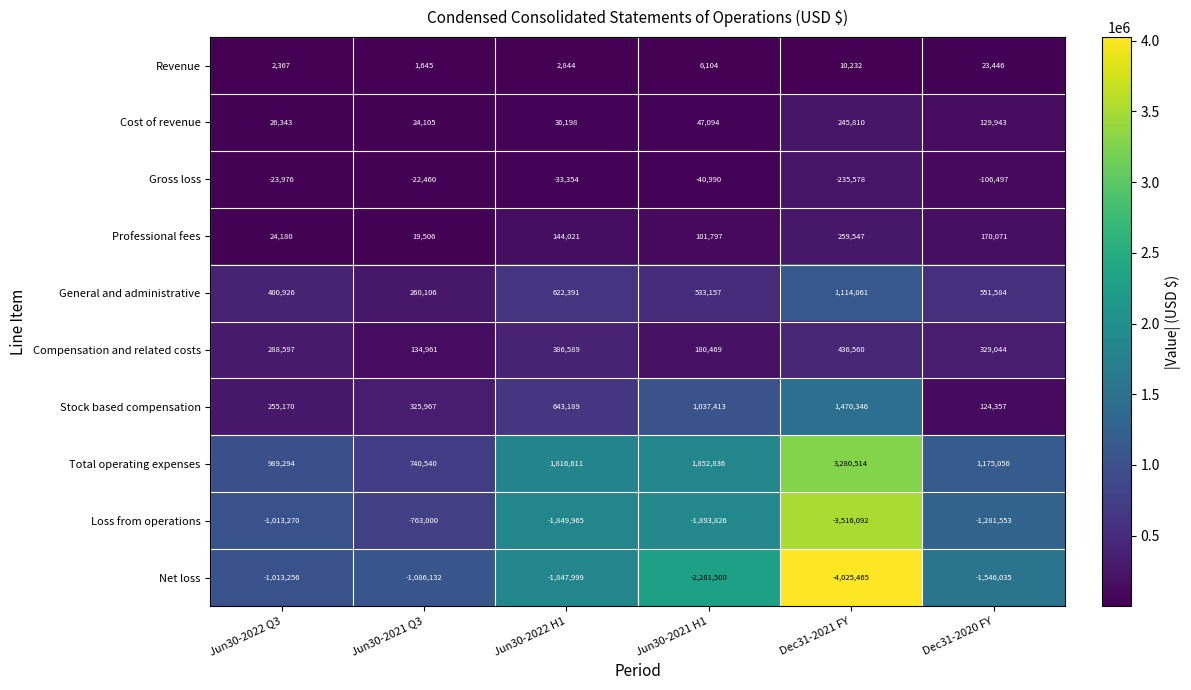

What is the approximate value of General and administrative at Jun30-2021 H1, to the nearest 100?

533200